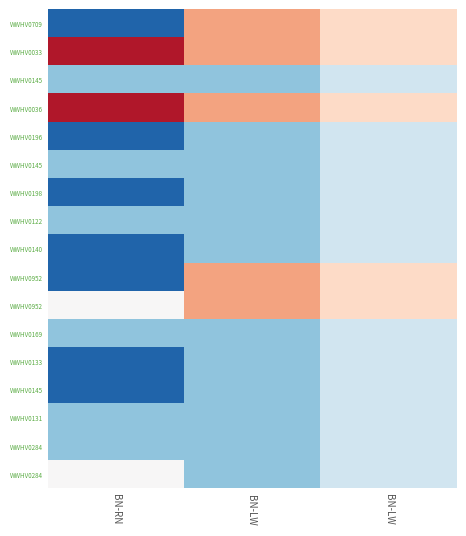

Between BN-LW and BN-LW , which is larger?

BN-LW 